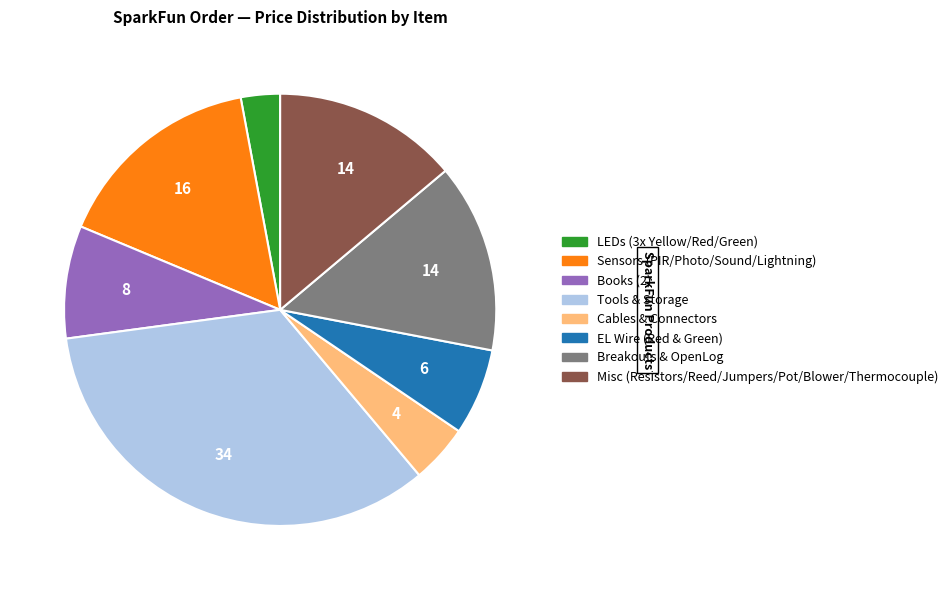

Does any single category account for the majority?

No